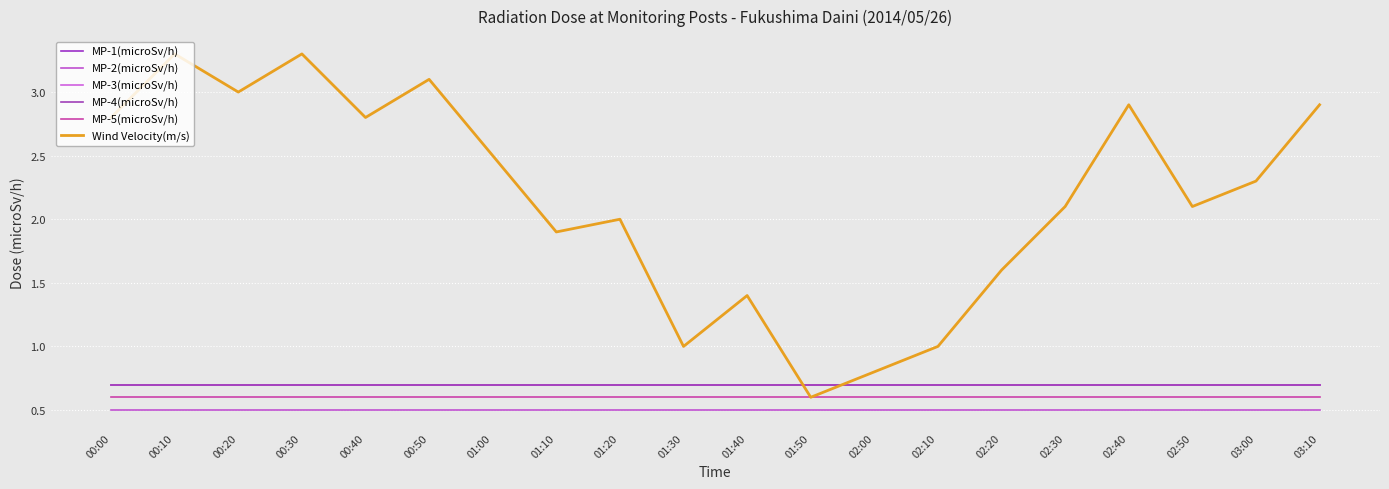

Reading left to right, what are all the values shown in this chart?

MP-1(microSv/h): 00:00=0.7	00:10=0.7	00:20=0.7	00:30=0.7	00:40=0.7	00:50=0.7	01:00=0.7	01:10=0.7	01:20=0.7	01:30=0.7	01:40=0.7	01:50=0.7	02:00=0.7	02:10=0.7	02:20=0.7	02:30=0.7	02:40=0.7	02:50=0.7	03:00=0.7	03:10=0.7
MP-2(microSv/h): 00:00=0.5	00:10=0.5	00:20=0.5	00:30=0.5	00:40=0.5	00:50=0.5	01:00=0.5	01:10=0.5	01:20=0.5	01:30=0.5	01:40=0.5	01:50=0.5	02:00=0.5	02:10=0.5	02:20=0.5	02:30=0.5	02:40=0.5	02:50=0.5	03:00=0.5	03:10=0.5
MP-3(microSv/h): 00:00=0.7	00:10=0.7	00:20=0.7	00:30=0.7	00:40=0.7	00:50=0.7	01:00=0.7	01:10=0.7	01:20=0.7	01:30=0.7	01:40=0.7	01:50=0.7	02:00=0.7	02:10=0.7	02:20=0.7	02:30=0.7	02:40=0.7	02:50=0.7	03:00=0.7	03:10=0.7
MP-4(microSv/h): 00:00=0.7	00:10=0.7	00:20=0.7	00:30=0.7	00:40=0.7	00:50=0.7	01:00=0.7	01:10=0.7	01:20=0.7	01:30=0.7	01:40=0.7	01:50=0.7	02:00=0.7	02:10=0.7	02:20=0.7	02:30=0.7	02:40=0.7	02:50=0.7	03:00=0.7	03:10=0.7
MP-5(microSv/h): 00:00=0.6	00:10=0.6	00:20=0.6	00:30=0.6	00:40=0.6	00:50=0.6	01:00=0.6	01:10=0.6	01:20=0.6	01:30=0.6	01:40=0.6	01:50=0.6	02:00=0.6	02:10=0.6	02:20=0.6	02:30=0.6	02:40=0.6	02:50=0.6	03:00=0.6	03:10=0.6
Wind Velocity(m/s): 00:00=2.8	00:10=3.3	00:20=3.0	00:30=3.3	00:40=2.8	00:50=3.1	01:00=2.5	01:10=1.9	01:20=2.0	01:30=1.0	01:40=1.4	01:50=0.6	02:00=0.8	02:10=1.0	02:20=1.6	02:30=2.1	02:40=2.9	02:50=2.1	03:00=2.3	03:10=2.9